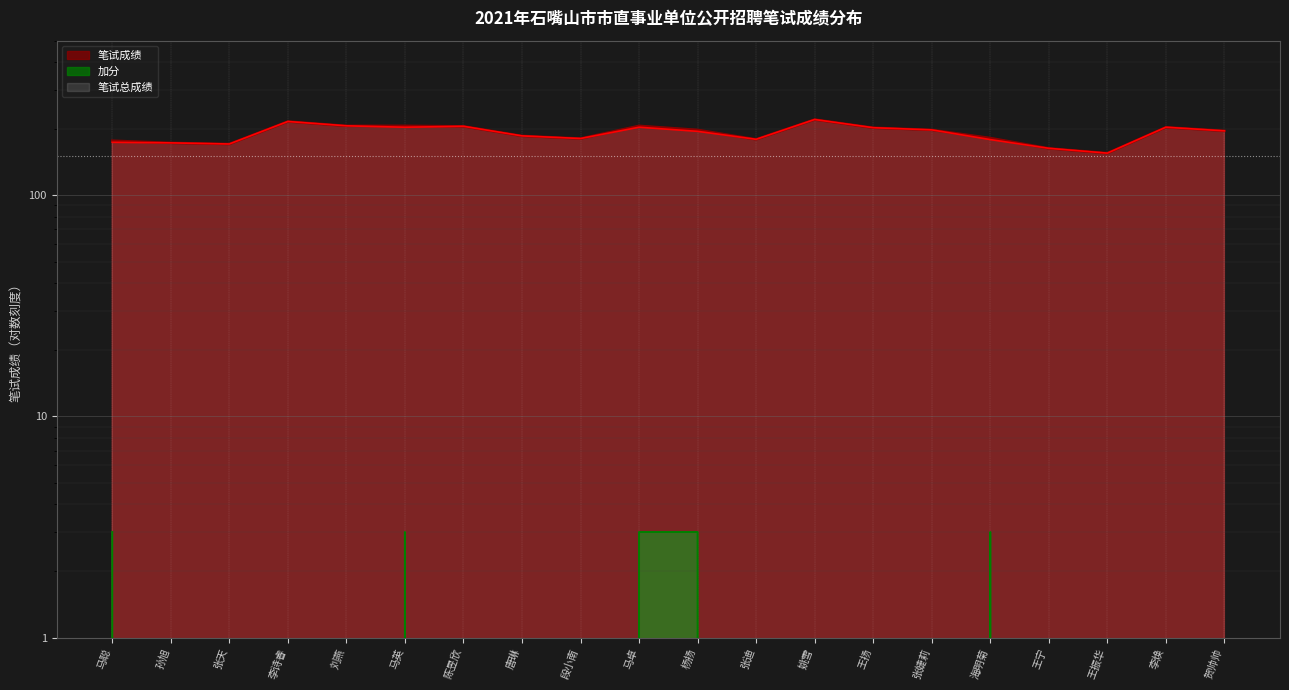

Rank the series by their maximum value, from highest to lowest.

笔试成绩, 笔试总成绩, 加分